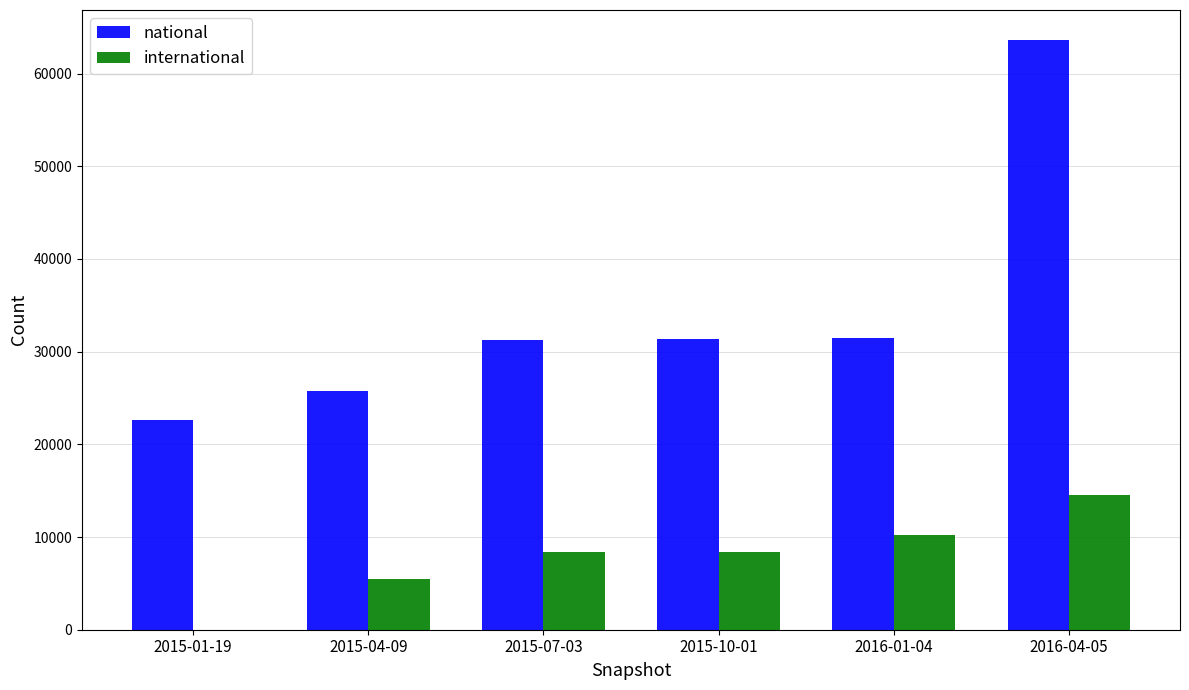

Between 2015-10-01 and 2016-04-05, which series saw the biggest shift?

national